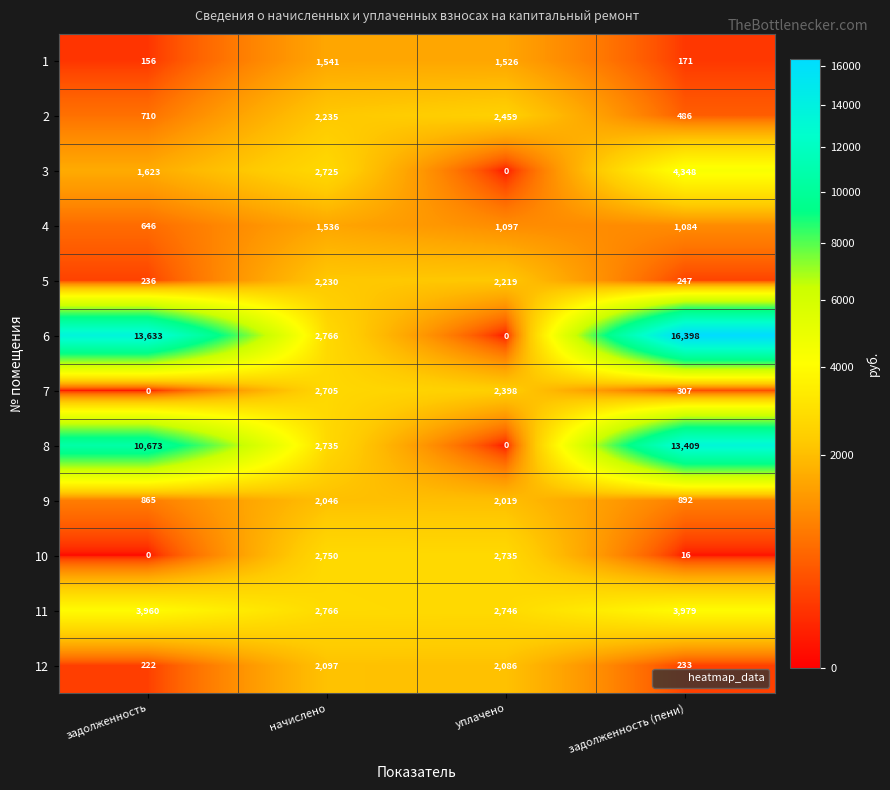

Is it true that 6 equals -7690 at уплачено?

False